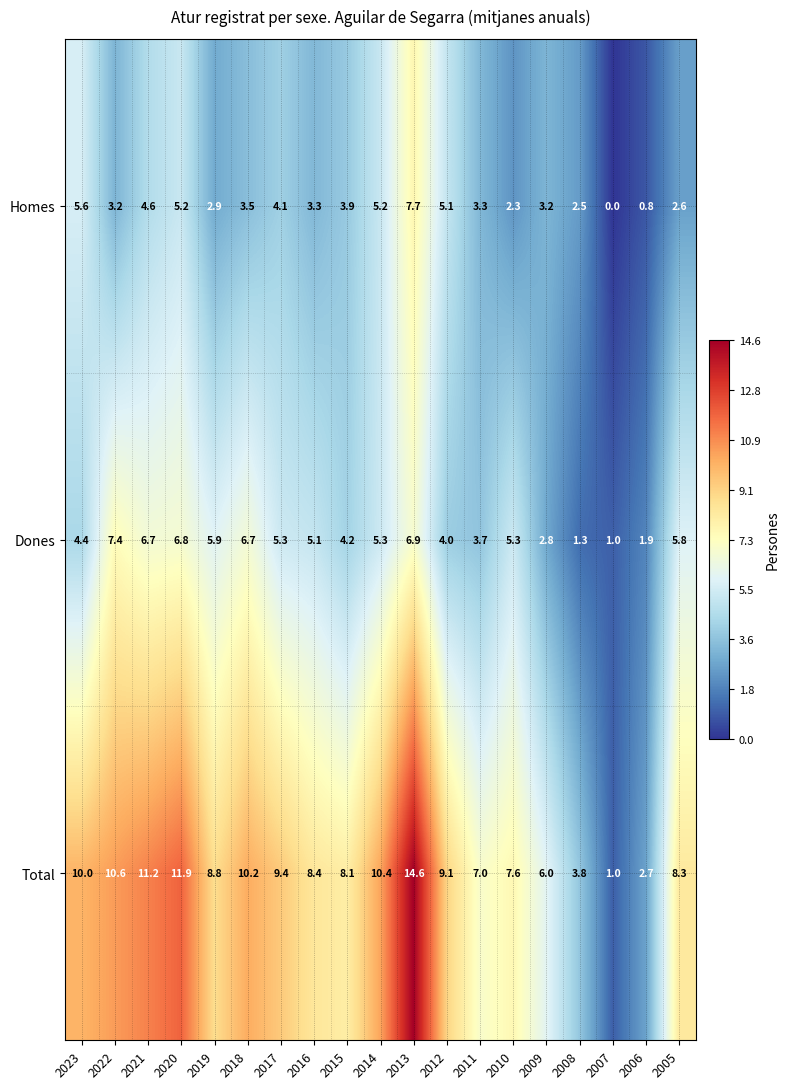

Which category has the highest value in the Total series?

2013